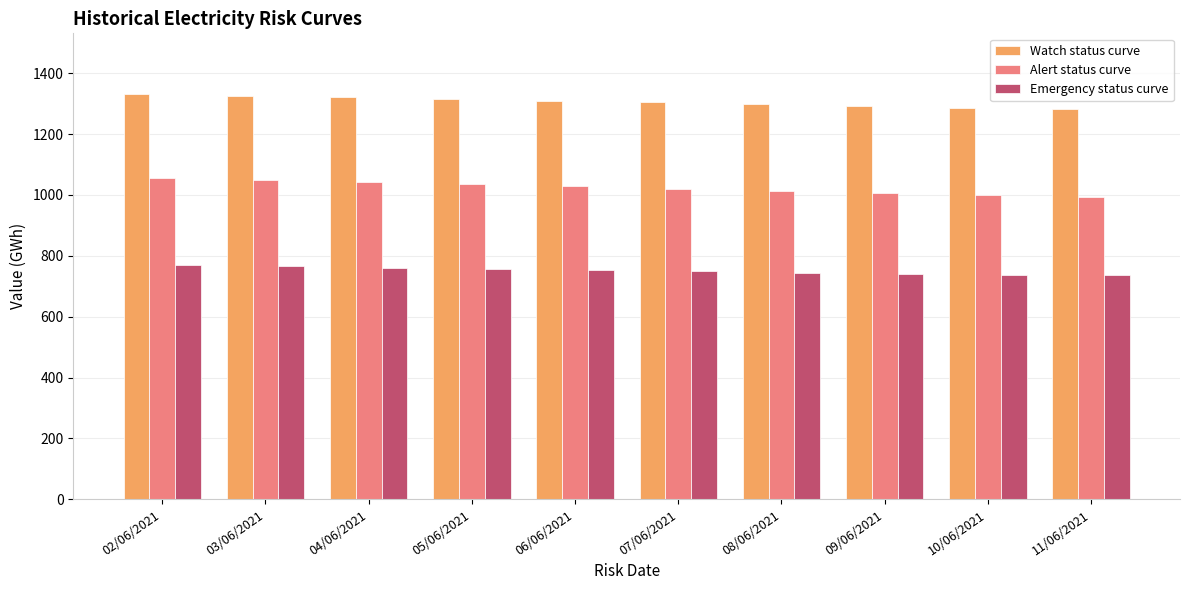

What is the spread (max minus min) of values at 09/06/2021?

552